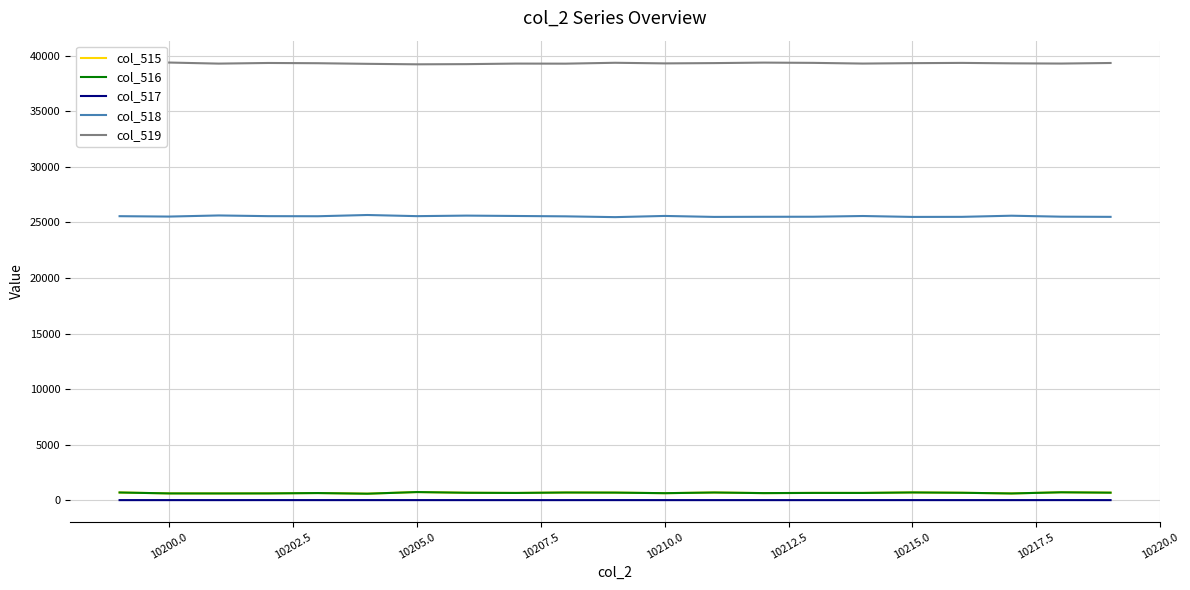

What is the maximum value shown in the chart?

39399